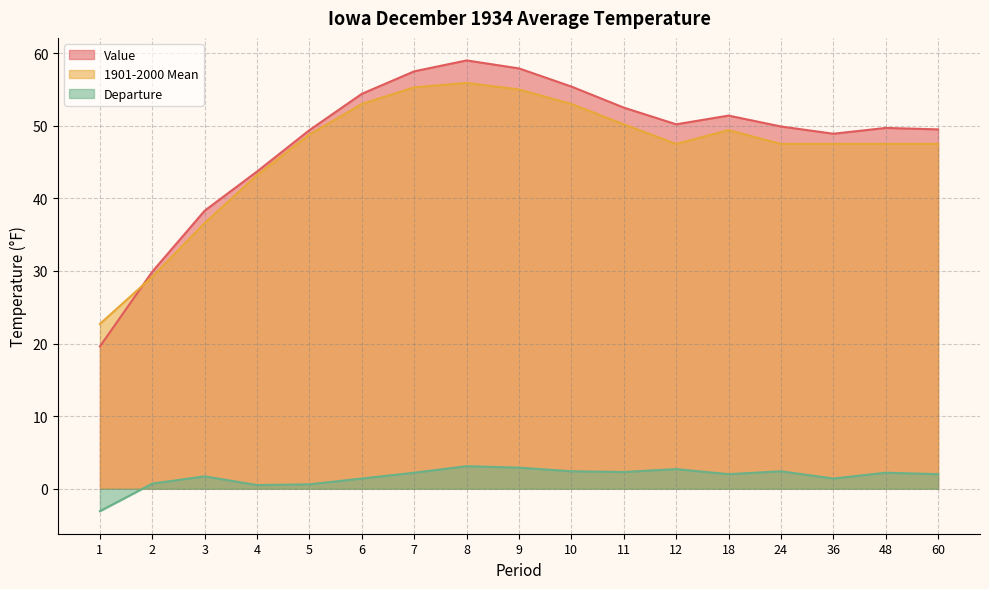

Which label corresponds to the smallest value in the chart?

1